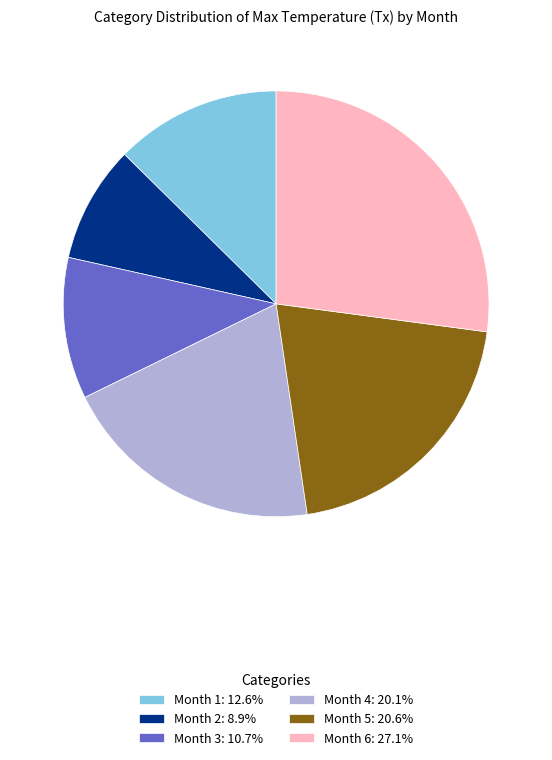

Does Month 5 represent more than half of the total?

No